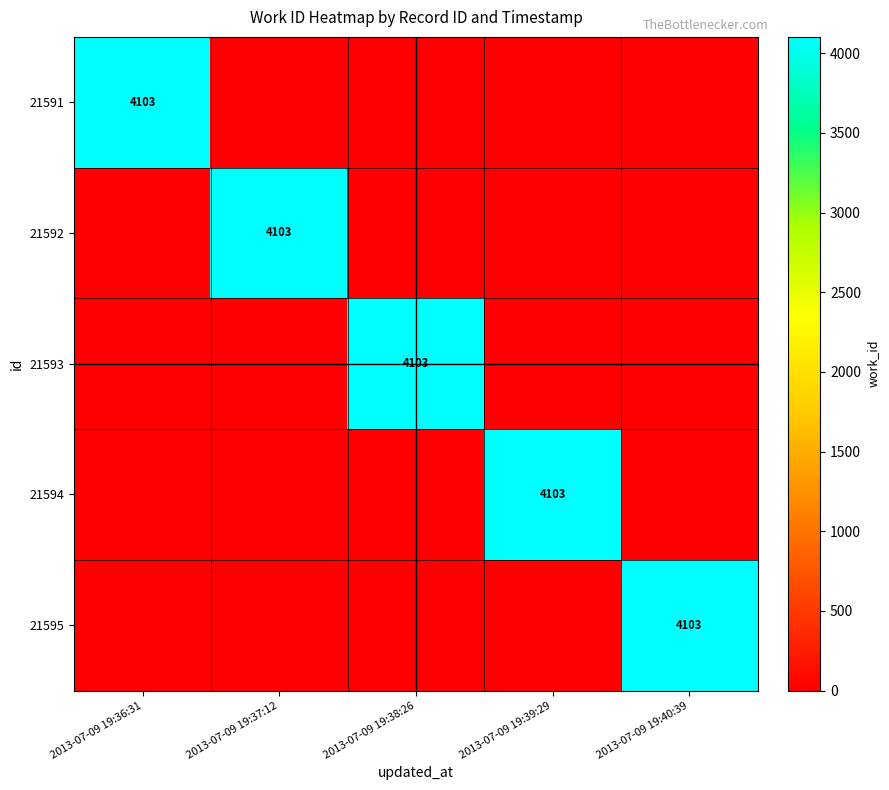

What is the total value across all series at 2013-07-09 19:37:12?

4103